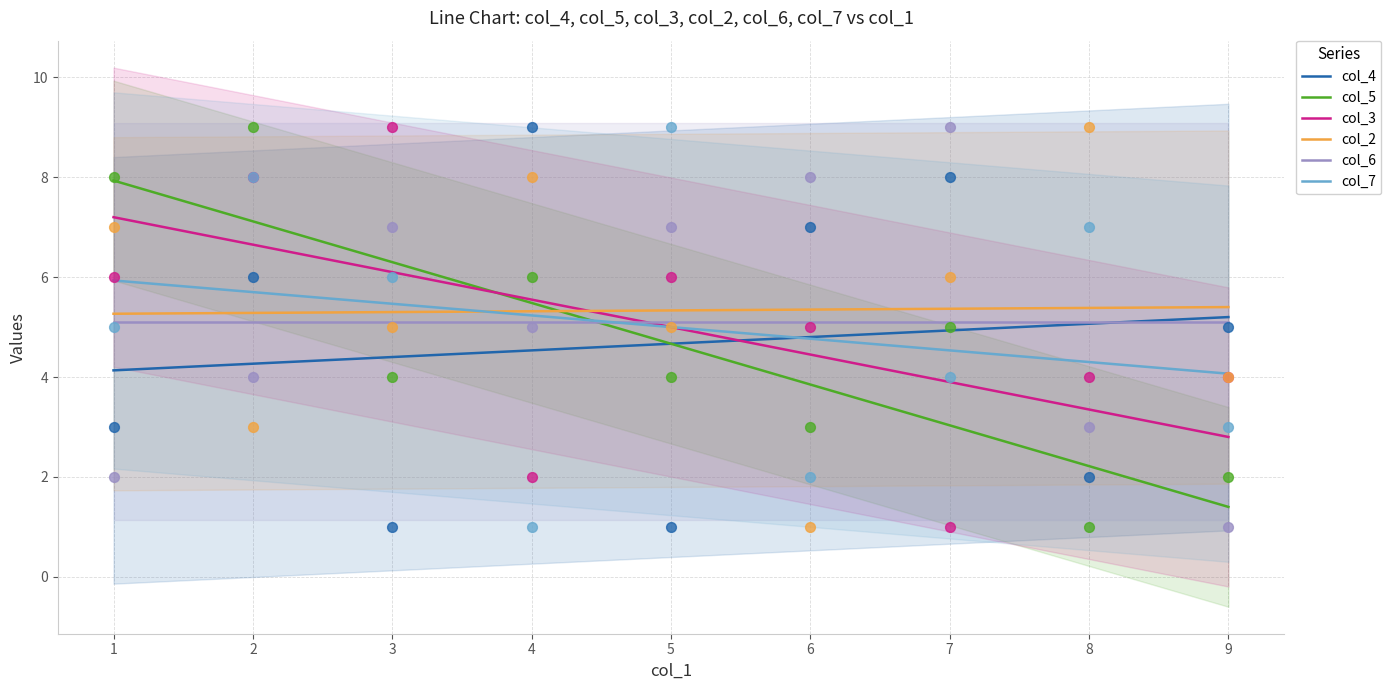

Which series has the largest total across all categories?

col_2